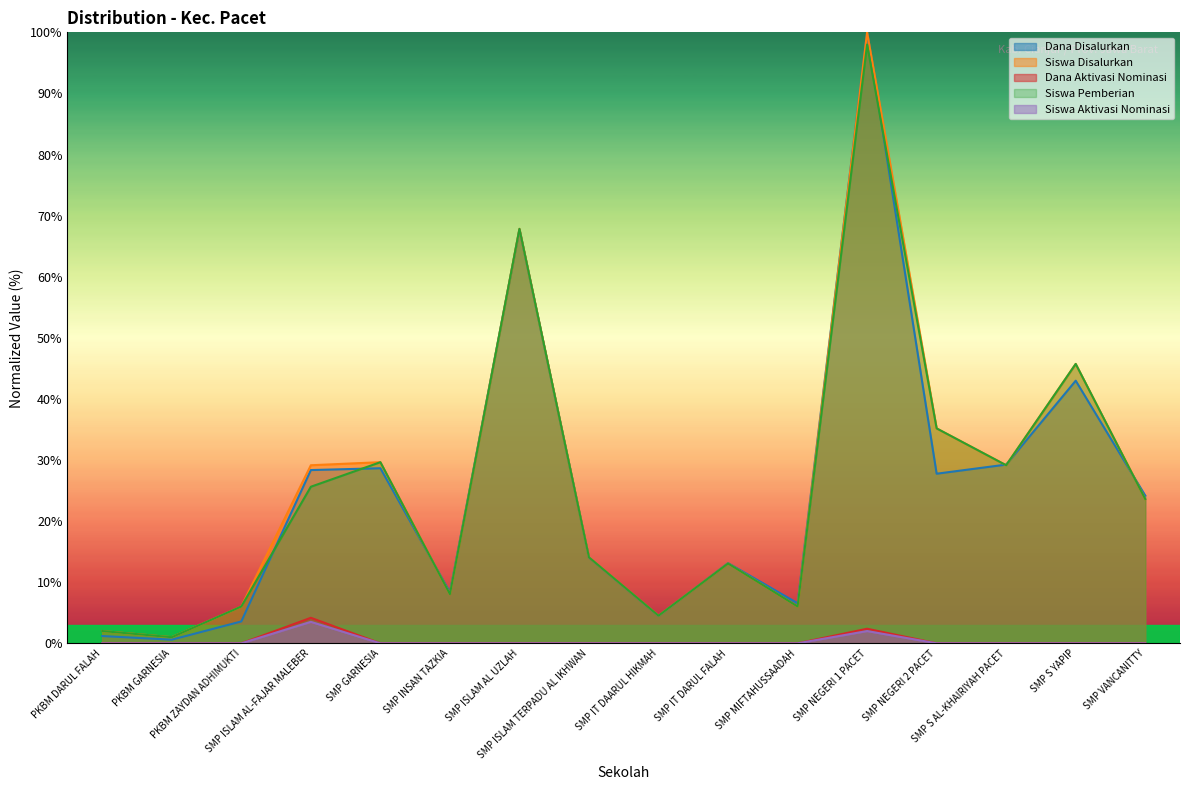

How many interior local valleys does the Dana Disalurkan series have?

5